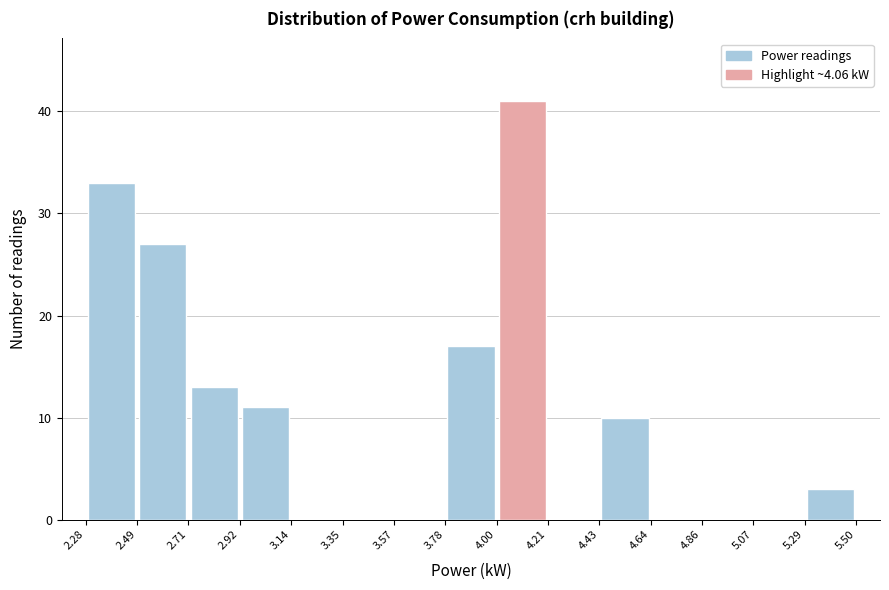

Reading left to right, transcribe this chart: for each bar, give the range it covers on the x-axis and its height. The values are not printed on the chart, so give them approximately, as read against the axis.

2.28 to 2.49: 33
2.49 to 2.71: 27
2.71 to 2.92: 13
2.92 to 3.14: 11
3.14 to 3.35: 0
3.35 to 3.57: 0
3.57 to 3.78: 0
3.78 to 4.00: 17
4.00 to 4.21: 41
4.21 to 4.43: 0
4.43 to 4.64: 10
4.64 to 4.86: 0
4.86 to 5.07: 0
5.07 to 5.29: 0
5.29 to 5.50: 3